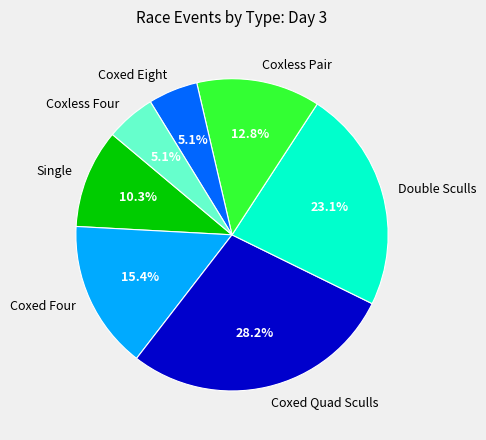

Combined, what portion of the pie is Coxed Four and Coxed Quad Sculls?

43.6%